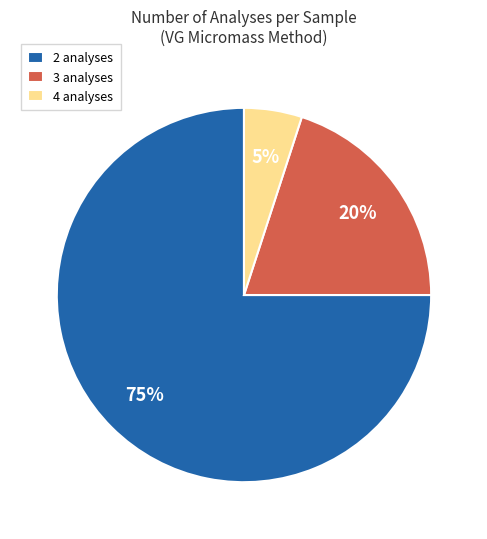

Count the number of slices in the pie.

3